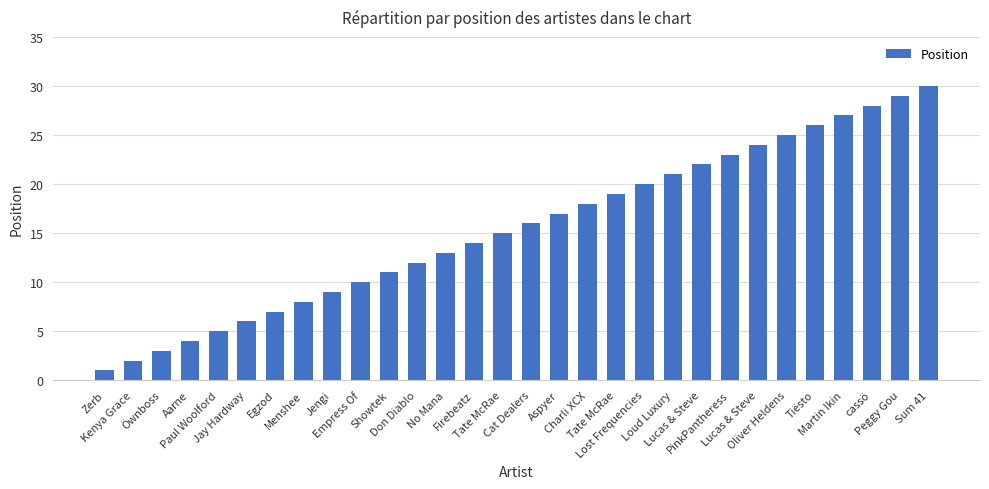

Reading right to left, what are all the values shown in this chart?

30	29	28	27	26	25	24	23	22	21	20	19	18	17	16	15	14	13	12	11	10	9	8	7	6	5	4	3	2	1